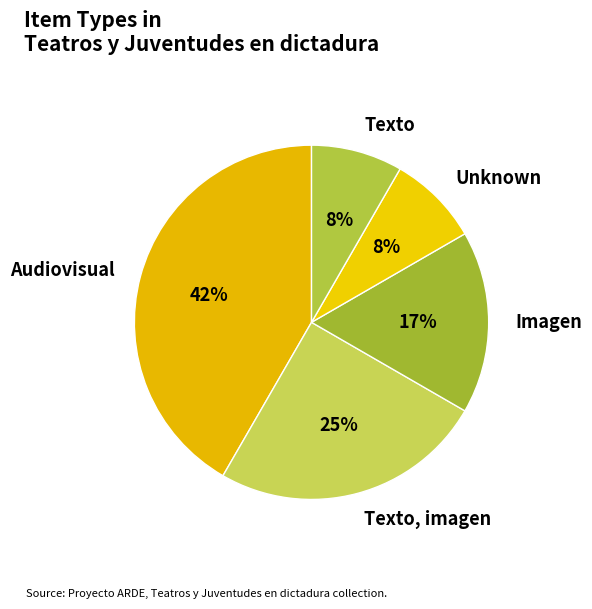

Approximately how many times larger is the value at Unknown compared to Imagen?

0.5